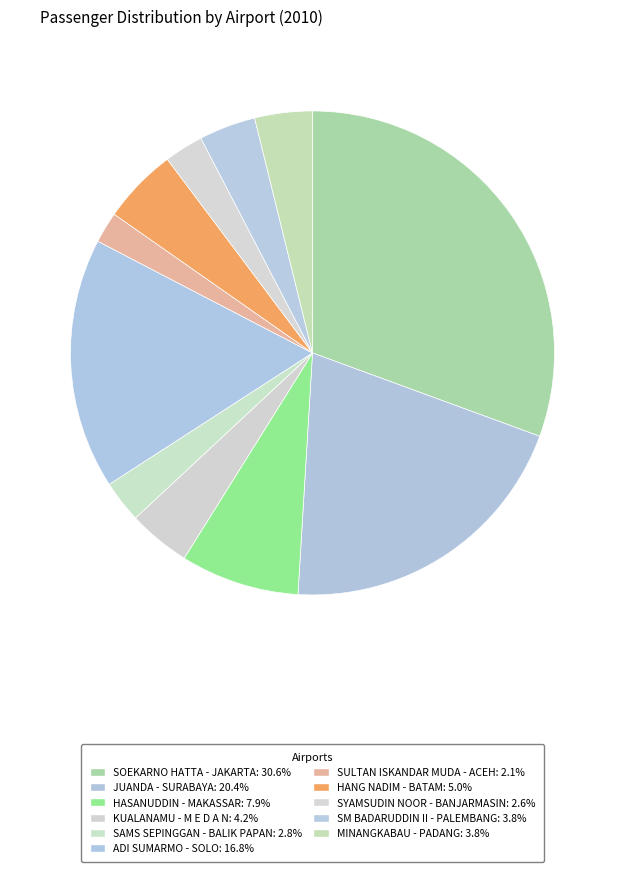

Count the number of slices in the pie.

11